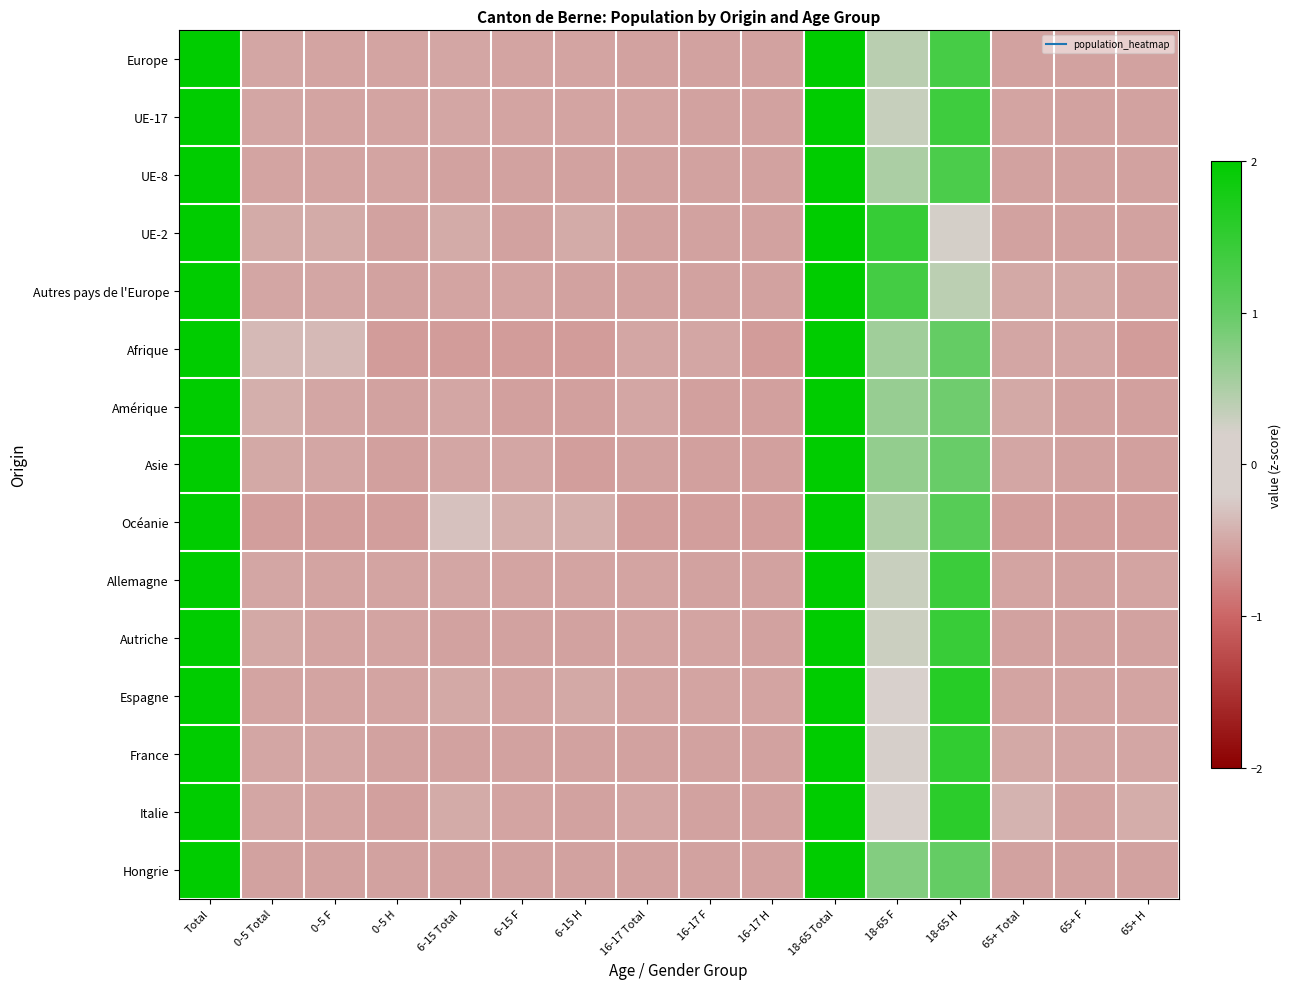

Reading left to right, what are all the values shown in this chart?

Europe: Total=2.0	0-5 Total=-0.5	0-5 F=-0.5	0-5 H=-0.5	6-15 Total=-0.5	6-15 F=-0.5	6-15 H=-0.5	16-17 Total=-0.5	16-17 F=-0.5	16-17 H=-0.5	18-65 Total=2.0	18-65 F=0.4	18-65 H=1.3	65+ Total=-0.5	65+ F=-0.5	65+ H=-0.5
UE-17: Total=2.0	0-5 Total=-0.5	0-5 F=-0.5	0-5 H=-0.5	6-15 Total=-0.5	6-15 F=-0.5	6-15 H=-0.5	16-17 Total=-0.5	16-17 F=-0.5	16-17 H=-0.5	18-65 Total=2.0	18-65 F=0.3	18-65 H=1.4	65+ Total=-0.5	65+ F=-0.5	65+ H=-0.5
UE-8: Total=2.0	0-5 Total=-0.5	0-5 F=-0.5	0-5 H=-0.5	6-15 Total=-0.5	6-15 F=-0.5	6-15 H=-0.5	16-17 Total=-0.5	16-17 F=-0.5	16-17 H=-0.5	18-65 Total=2.0	18-65 F=0.5	18-65 H=1.3	65+ Total=-0.5	65+ F=-0.5	65+ H=-0.5
UE-2: Total=2.0	0-5 Total=-0.5	0-5 F=-0.5	0-5 H=-0.5	6-15 Total=-0.5	6-15 F=-0.5	6-15 H=-0.5	16-17 Total=-0.5	16-17 F=-0.5	16-17 H=-0.5	18-65 Total=2.0	18-65 F=1.5	18-65 H=0.2	65+ Total=-0.5	65+ F=-0.5	65+ H=-0.5
Autres pays de l'Europe: Total=2.0	0-5 Total=-0.5	0-5 F=-0.5	0-5 H=-0.5	6-15 Total=-0.5	6-15 F=-0.5	6-15 H=-0.5	16-17 Total=-0.5	16-17 F=-0.5	16-17 H=-0.5	18-65 Total=2.0	18-65 F=1.3	18-65 H=0.4	65+ Total=-0.5	65+ F=-0.5	65+ H=-0.5
Afrique: Total=2.0	0-5 Total=-0.4	0-5 F=-0.4	0-5 H=-0.6	6-15 Total=-0.6	6-15 F=-0.6	6-15 H=-0.6	16-17 Total=-0.5	16-17 F=-0.5	16-17 H=-0.6	18-65 Total=2.0	18-65 F=0.6	18-65 H=1.0	65+ Total=-0.5	65+ F=-0.5	65+ H=-0.6
Amérique: Total=2.0	0-5 Total=-0.4	0-5 F=-0.5	0-5 H=-0.5	6-15 Total=-0.5	6-15 F=-0.6	6-15 H=-0.5	16-17 Total=-0.5	16-17 F=-0.5	16-17 H=-0.6	18-65 Total=2.0	18-65 F=0.6	18-65 H=0.9	65+ Total=-0.5	65+ F=-0.5	65+ H=-0.6
Asie: Total=2.0	0-5 Total=-0.5	0-5 F=-0.5	0-5 H=-0.5	6-15 Total=-0.5	6-15 F=-0.5	6-15 H=-0.6	16-17 Total=-0.5	16-17 F=-0.6	16-17 H=-0.5	18-65 Total=2.0	18-65 F=0.7	18-65 H=1.0	65+ Total=-0.5	65+ F=-0.5	65+ H=-0.5
Océanie: Total=2.0	0-5 Total=-0.6	0-5 F=-0.6	0-5 H=-0.6	6-15 Total=-0.3	6-15 F=-0.4	6-15 H=-0.4	16-17 Total=-0.6	16-17 F=-0.6	16-17 H=-0.6	18-65 Total=2.0	18-65 F=0.5	18-65 H=1.2	65+ Total=-0.6	65+ F=-0.6	65+ H=-0.6
Allemagne: Total=2.0	0-5 Total=-0.5	0-5 F=-0.5	0-5 H=-0.5	6-15 Total=-0.5	6-15 F=-0.5	6-15 H=-0.5	16-17 Total=-0.5	16-17 F=-0.5	16-17 H=-0.5	18-65 Total=2.0	18-65 F=0.3	18-65 H=1.4	65+ Total=-0.5	65+ F=-0.5	65+ H=-0.5
Autriche: Total=2.0	0-5 Total=-0.5	0-5 F=-0.5	0-5 H=-0.5	6-15 Total=-0.5	6-15 F=-0.5	6-15 H=-0.5	16-17 Total=-0.5	16-17 F=-0.5	16-17 H=-0.5	18-65 Total=2.0	18-65 F=0.3	18-65 H=1.4	65+ Total=-0.5	65+ F=-0.5	65+ H=-0.5
Espagne: Total=2.0	0-5 Total=-0.5	0-5 F=-0.5	0-5 H=-0.5	6-15 Total=-0.5	6-15 F=-0.5	6-15 H=-0.5	16-17 Total=-0.5	16-17 F=-0.5	16-17 H=-0.5	18-65 Total=2.0	18-65 F=0.1	18-65 H=1.6	65+ Total=-0.5	65+ F=-0.5	65+ H=-0.5
France: Total=2.0	0-5 Total=-0.5	0-5 F=-0.5	0-5 H=-0.5	6-15 Total=-0.5	6-15 F=-0.5	6-15 H=-0.5	16-17 Total=-0.5	16-17 F=-0.5	16-17 H=-0.5	18-65 Total=2.0	18-65 F=0.2	18-65 H=1.5	65+ Total=-0.5	65+ F=-0.5	65+ H=-0.5
Italie: Total=2.0	0-5 Total=-0.5	0-5 F=-0.5	0-5 H=-0.6	6-15 Total=-0.5	6-15 F=-0.5	6-15 H=-0.5	16-17 Total=-0.5	16-17 F=-0.5	16-17 H=-0.5	18-65 Total=2.0	18-65 F=-0.0	18-65 H=1.6	65+ Total=-0.4	65+ F=-0.5	65+ H=-0.5
Hongrie: Total=2.0	0-5 Total=-0.5	0-5 F=-0.5	0-5 H=-0.5	6-15 Total=-0.5	6-15 F=-0.5	6-15 H=-0.5	16-17 Total=-0.5	16-17 F=-0.5	16-17 H=-0.5	18-65 Total=2.0	18-65 F=0.8	18-65 H=1.0	65+ Total=-0.5	65+ F=-0.5	65+ H=-0.5